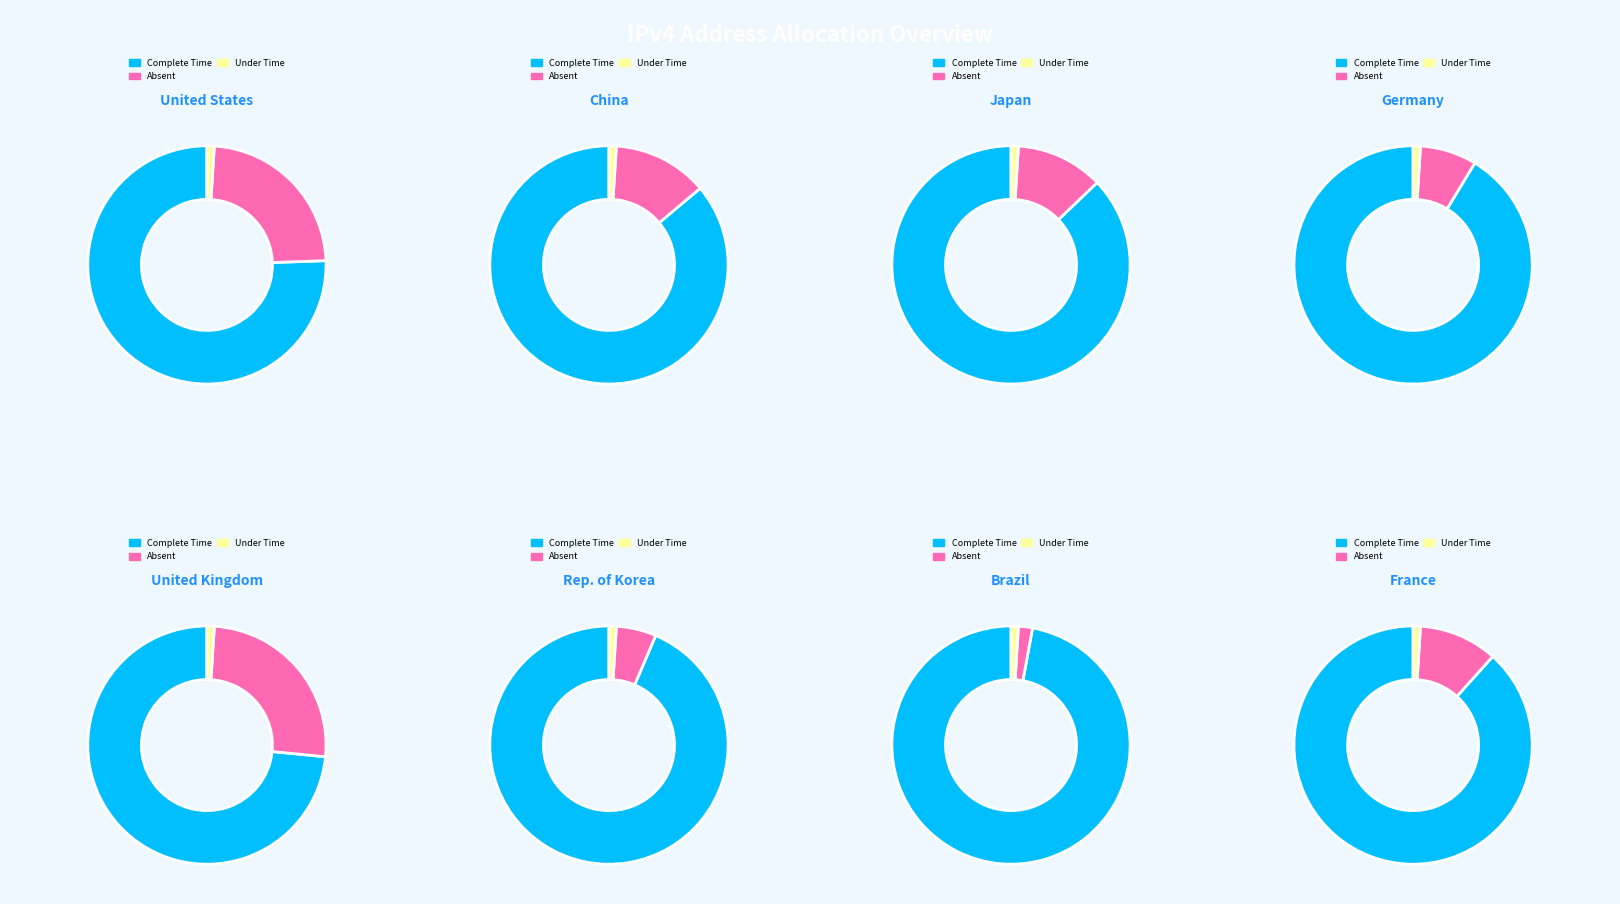

Is there a majority slice in this chart?

Yes